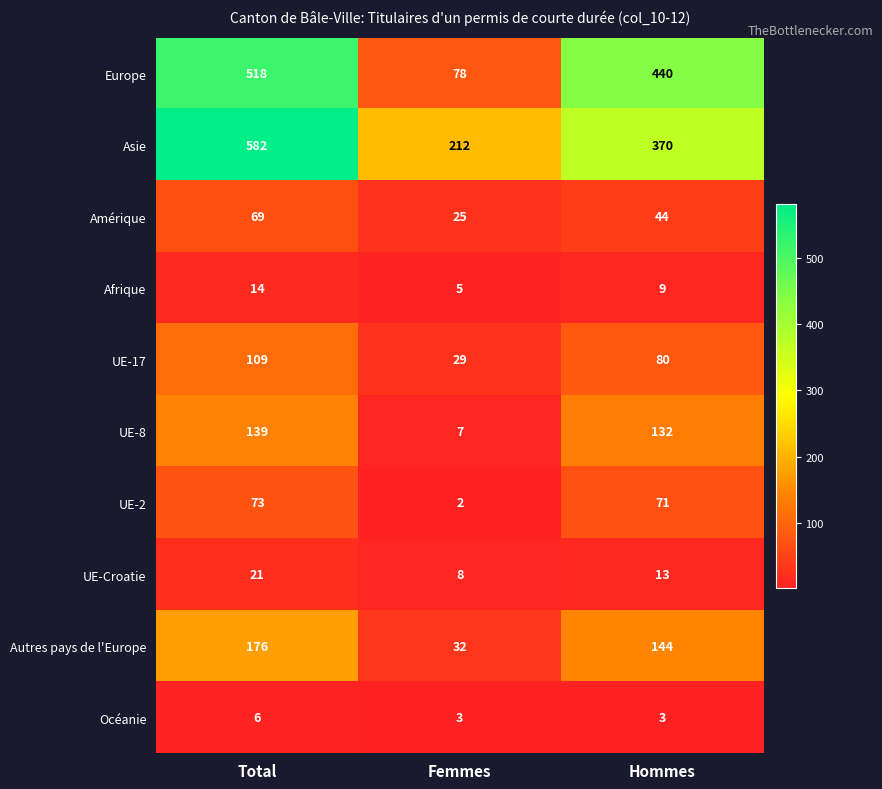

True or false: Asie has a value of 212 at Femmes.

True